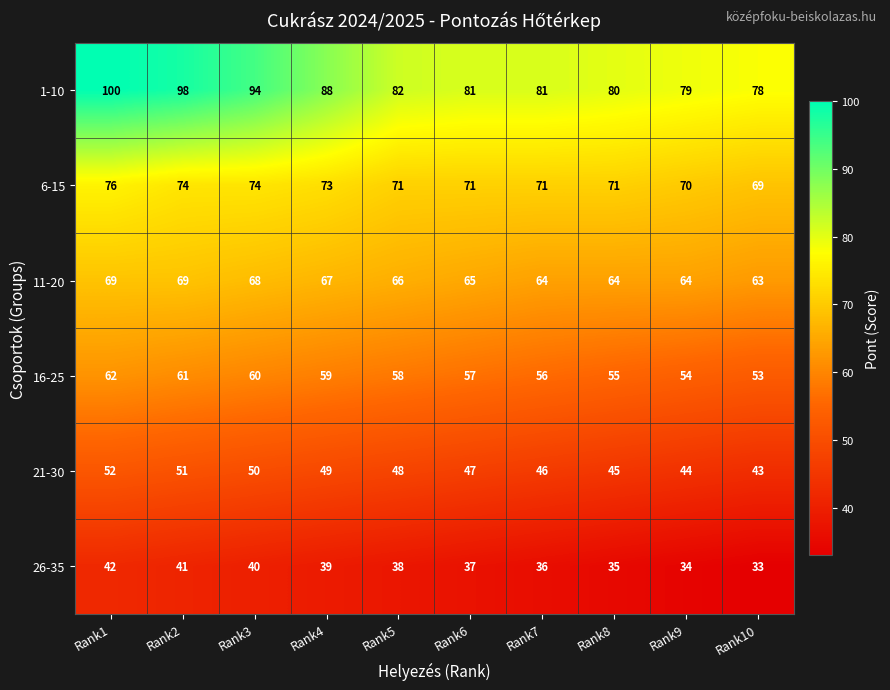

At how many categories does at least one series exceed 57?

10